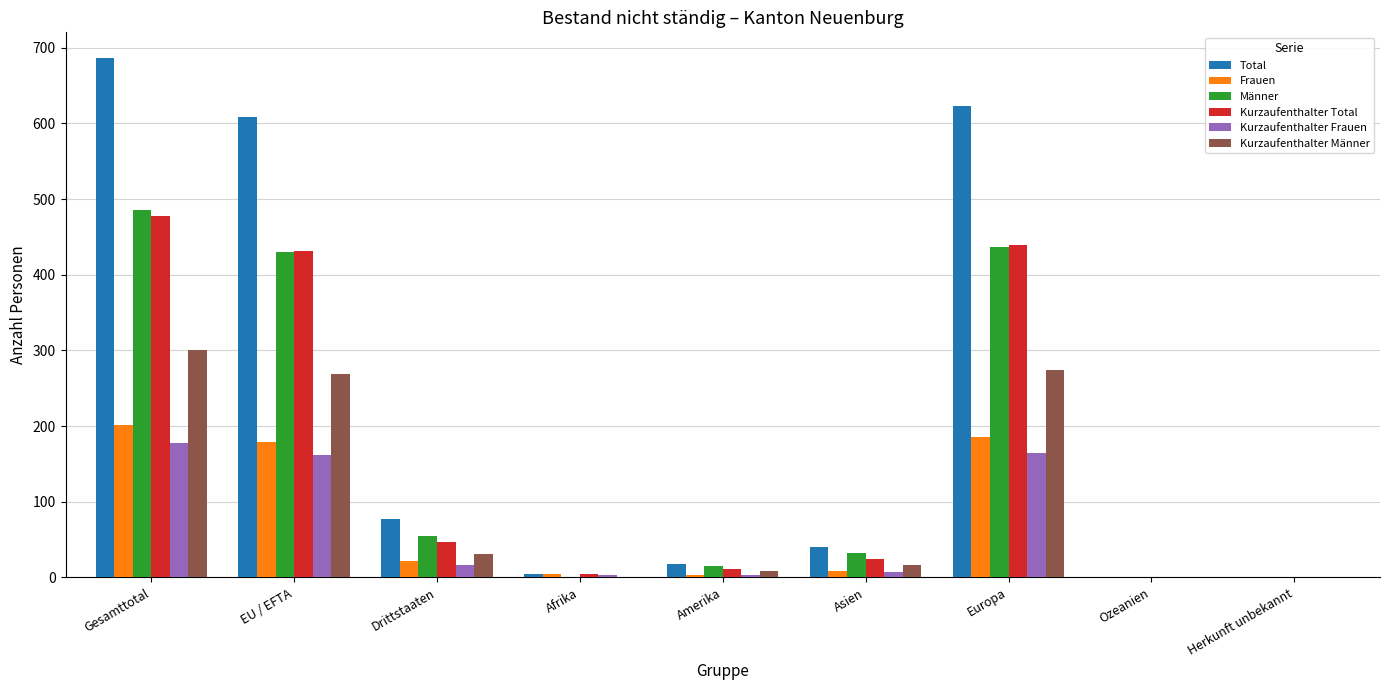

Which series has the largest total across all categories?

Total